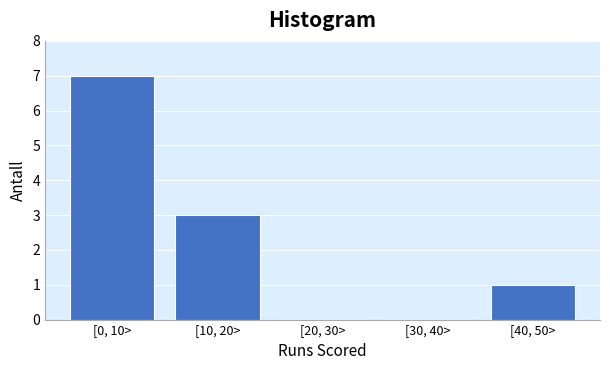

Reading left to right, transcribe all the data shown in this chart.

[0, 10>=7	[10, 20>=3	[20, 30>=0	[30, 40>=0	[40, 50>=1